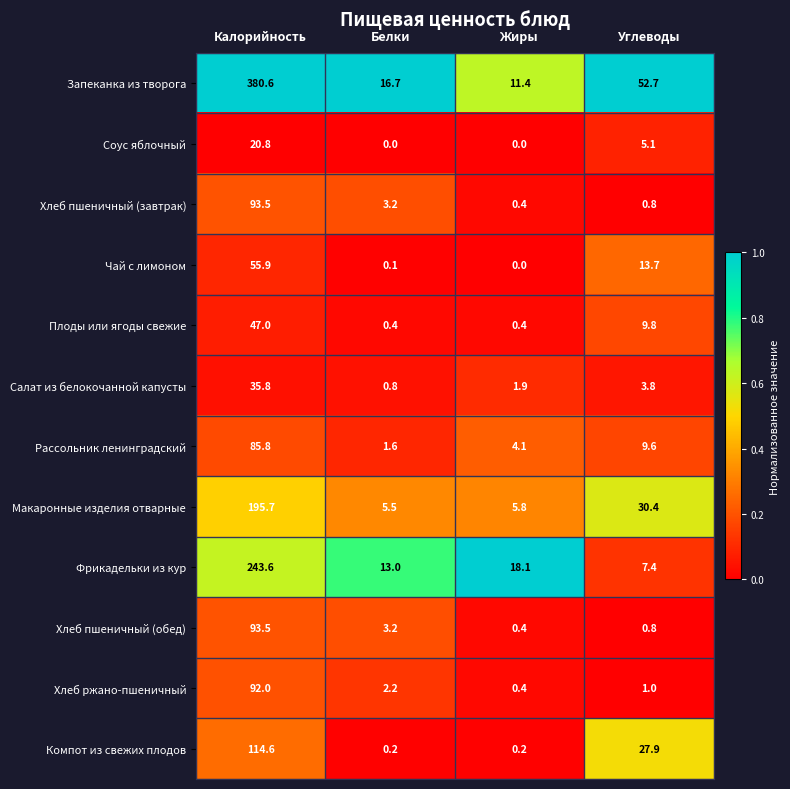

Is it true that Плоды или ягоды свежие equals 14.3 at Углеводы?

False